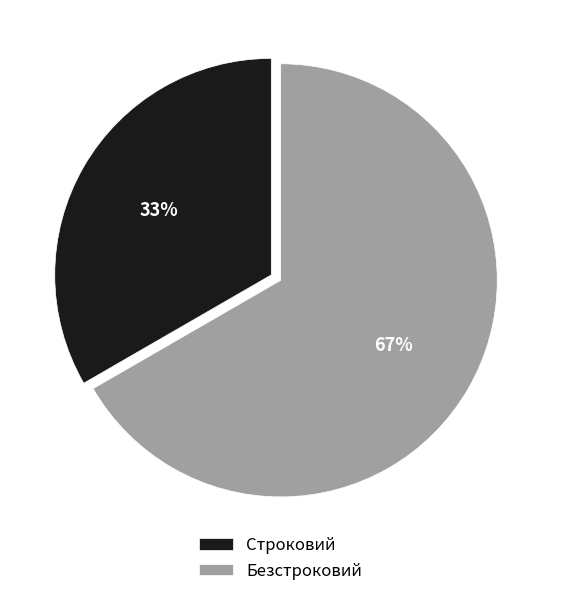

Which has a higher value, Безстроковий or Строковий?

Безстроковий